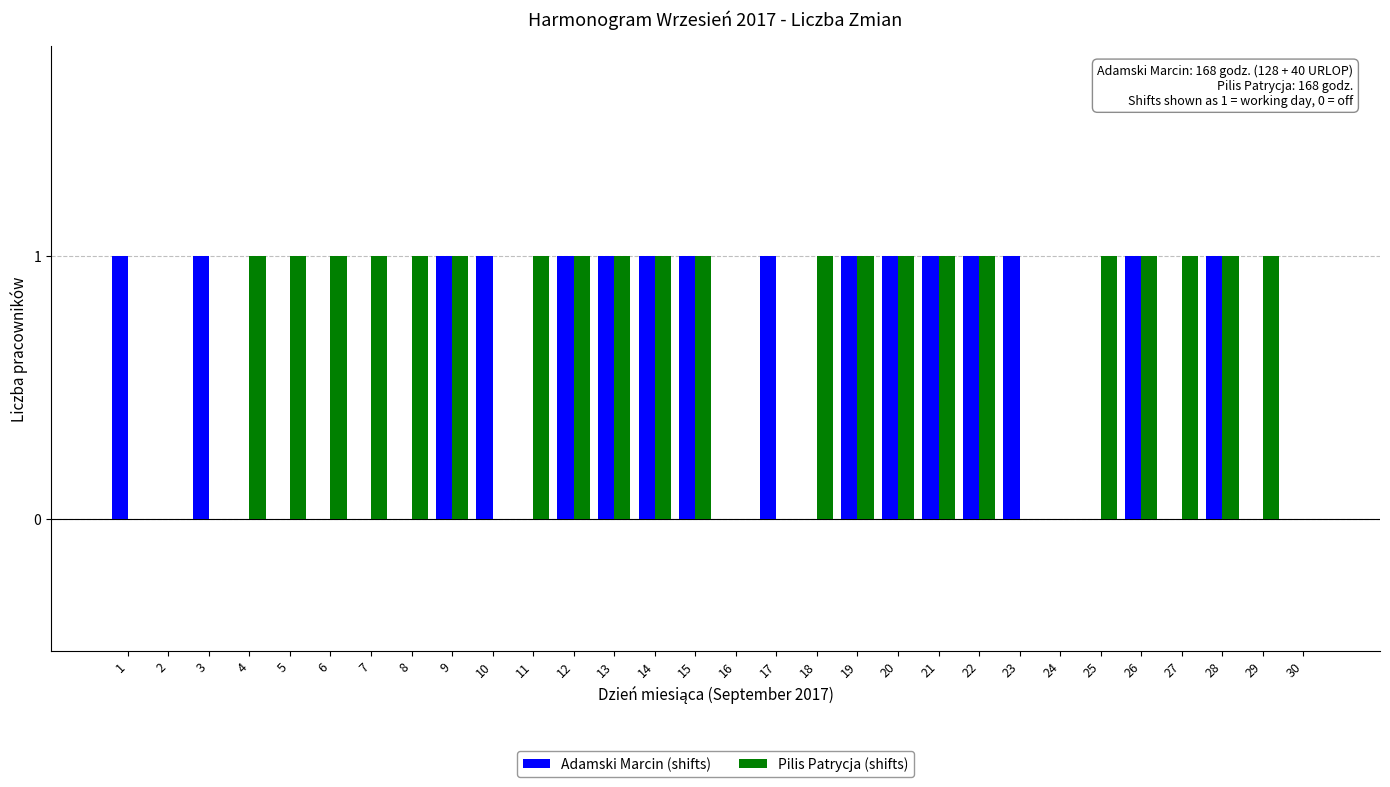

Count the number of categories in the chart.

30